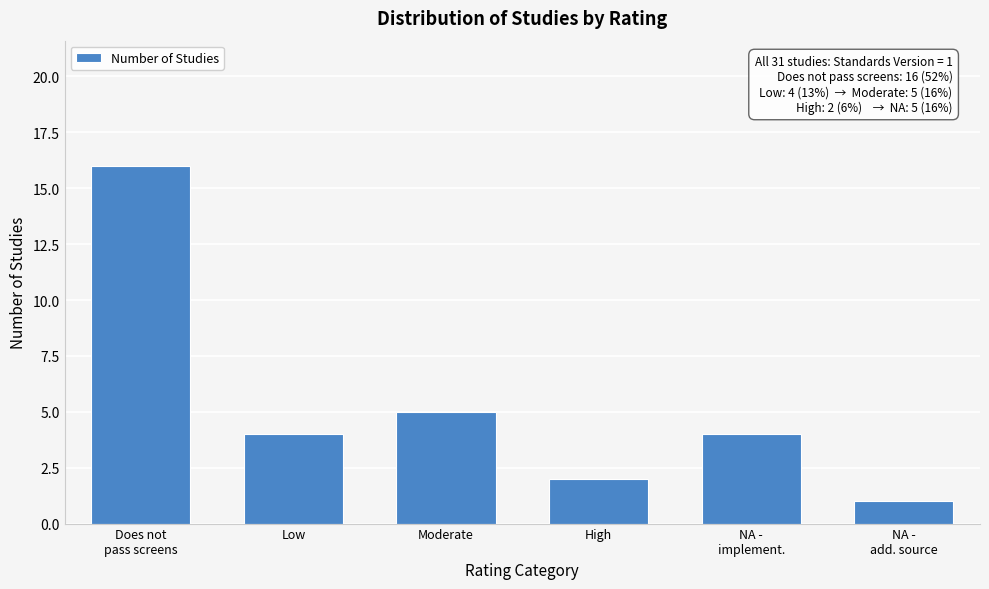

Reading right to left, transcribe all the data shown in this chart.

1	4	2	5	4	16